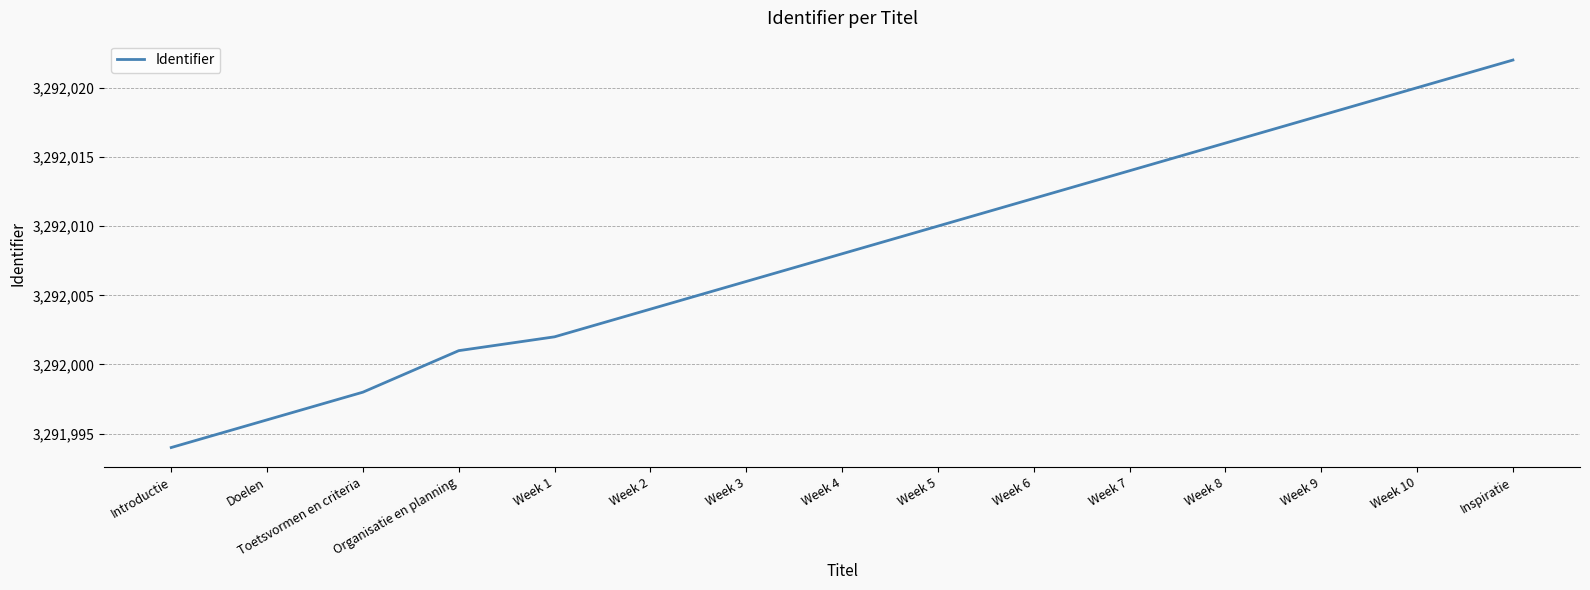

What is the difference between the values at Toetsvormen en criteria and Introductie?

4